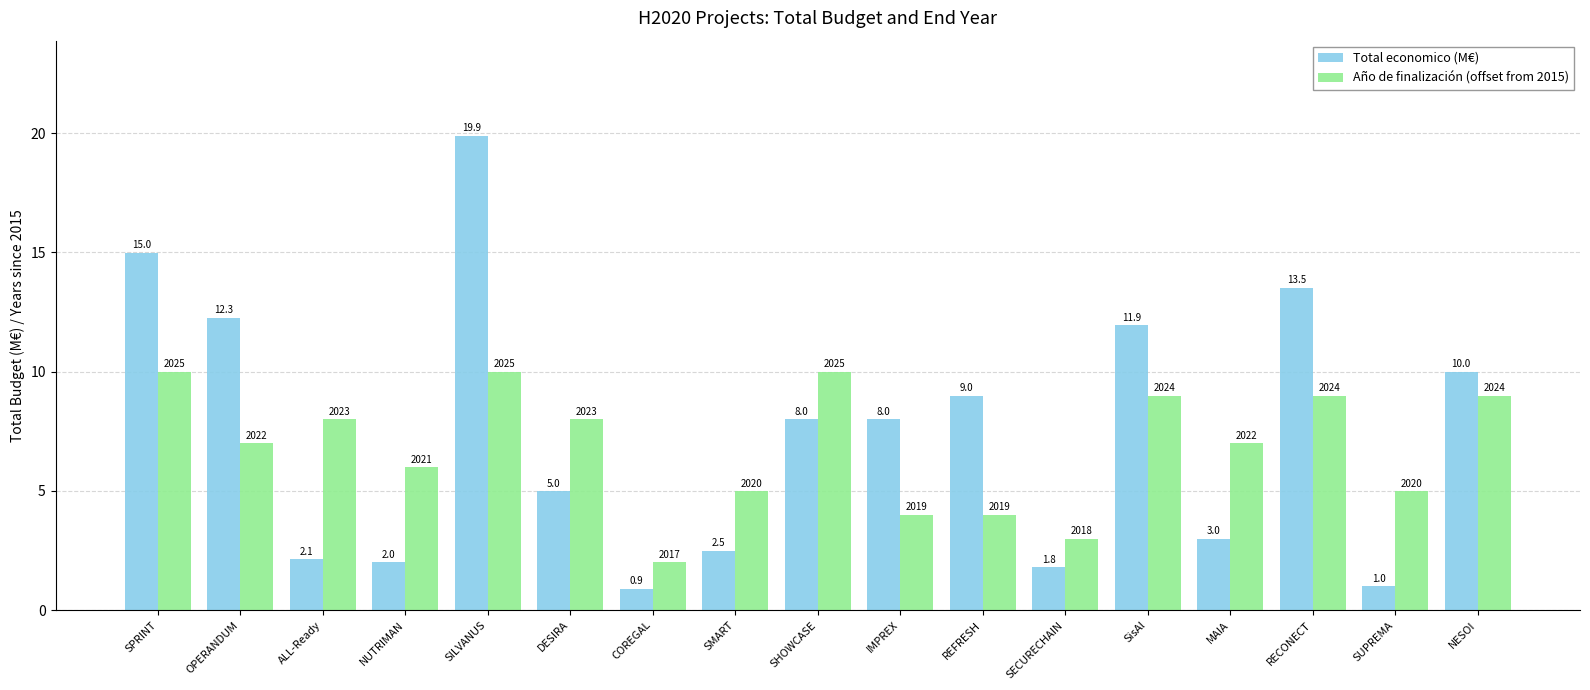

What are all the series names shown in the legend?

Total economico (M€), Año de finalización (offset from 2015)